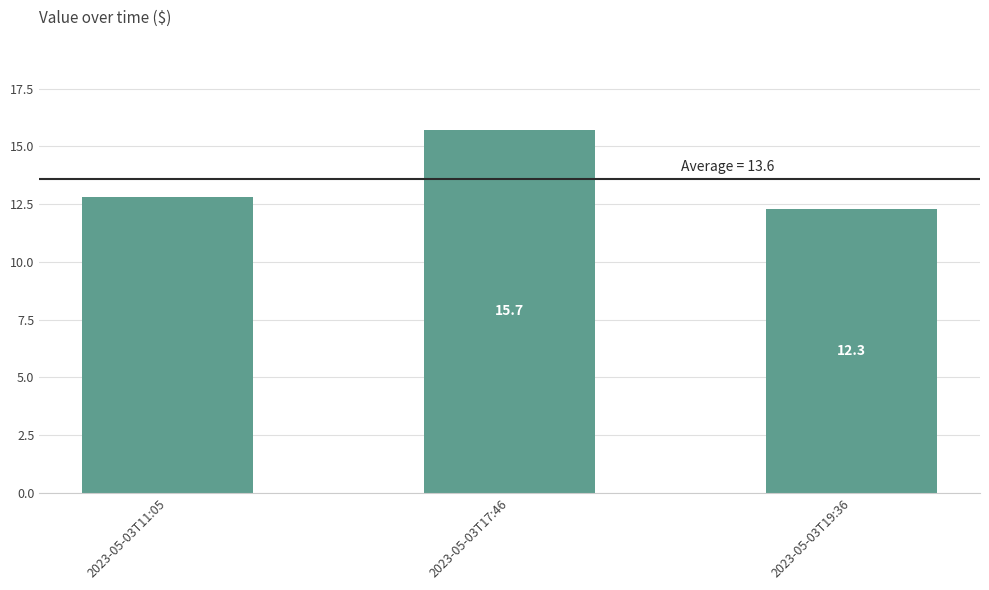

Which has a higher value, 2023-05-03T19:36 or 2023-05-03T17:46?

2023-05-03T17:46